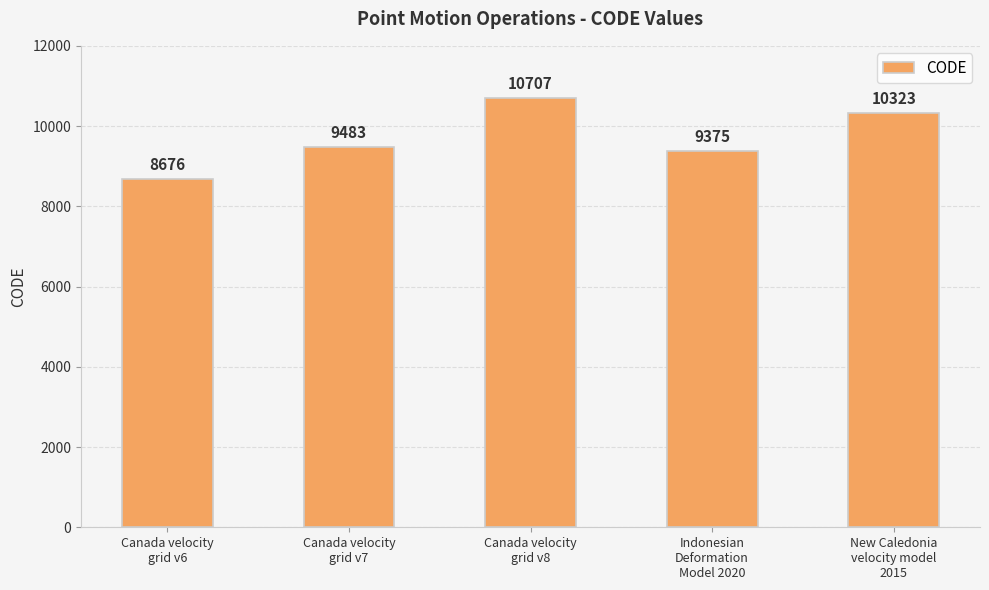

What is the greatest value displayed?

10707